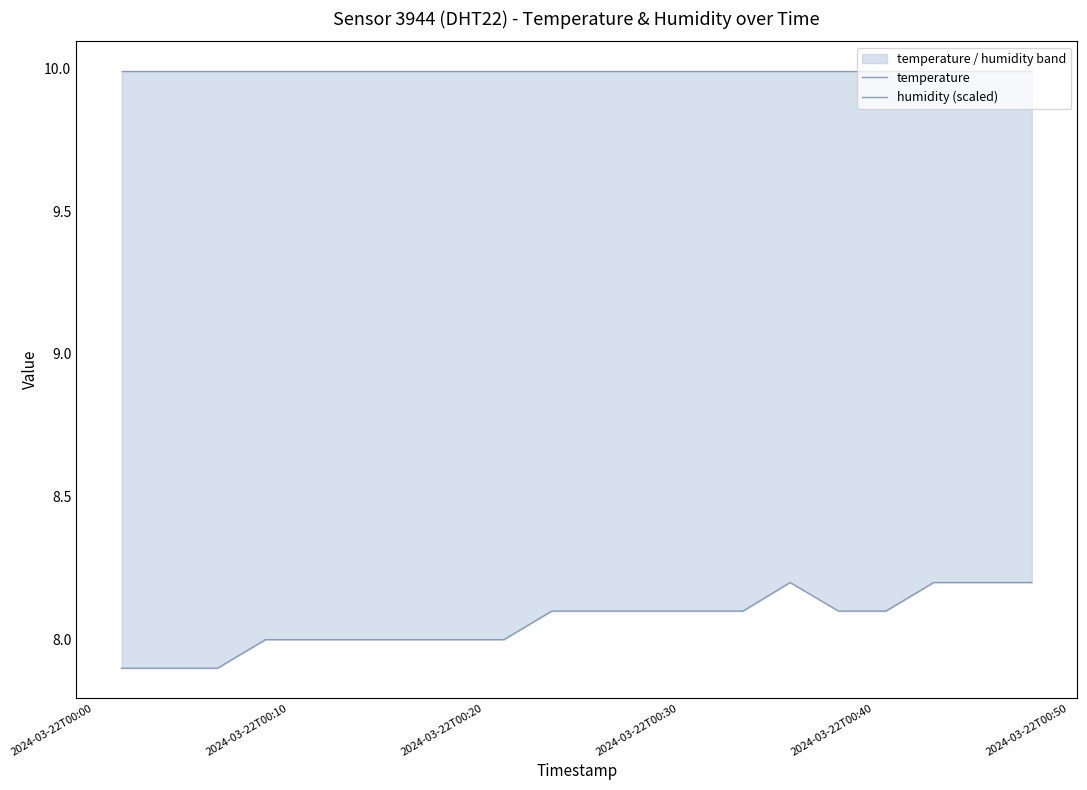

The value of humidity (scaled) at 14 is 13.7. True or false?

False